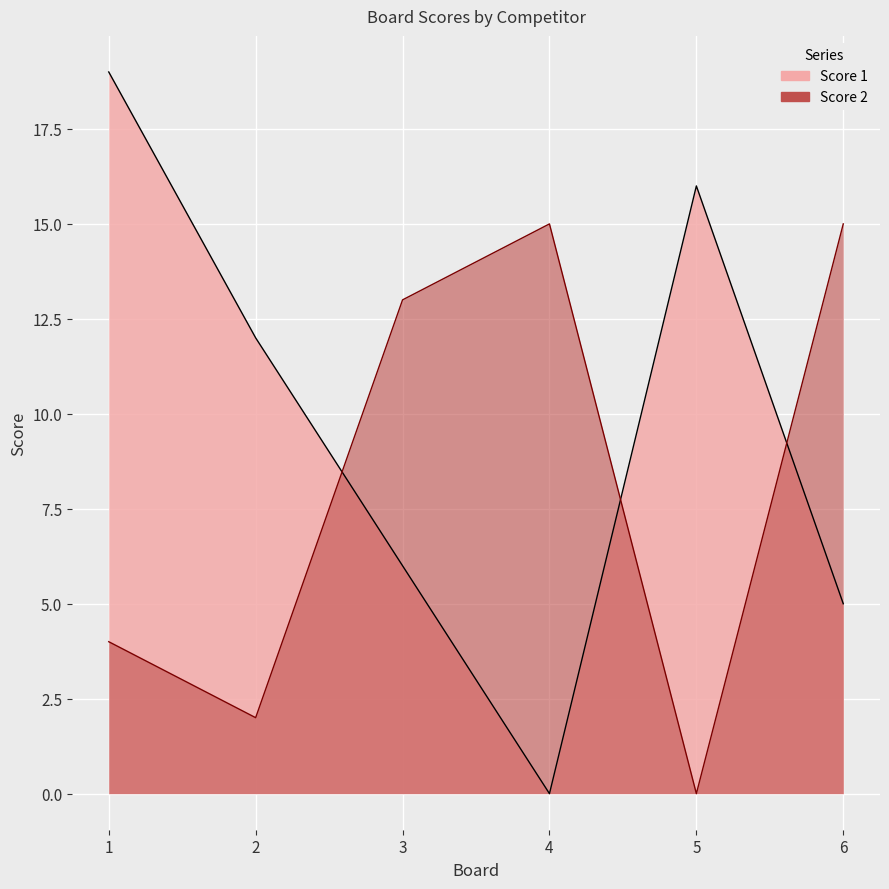

How many Score 2 values are between 2 and 15?

5